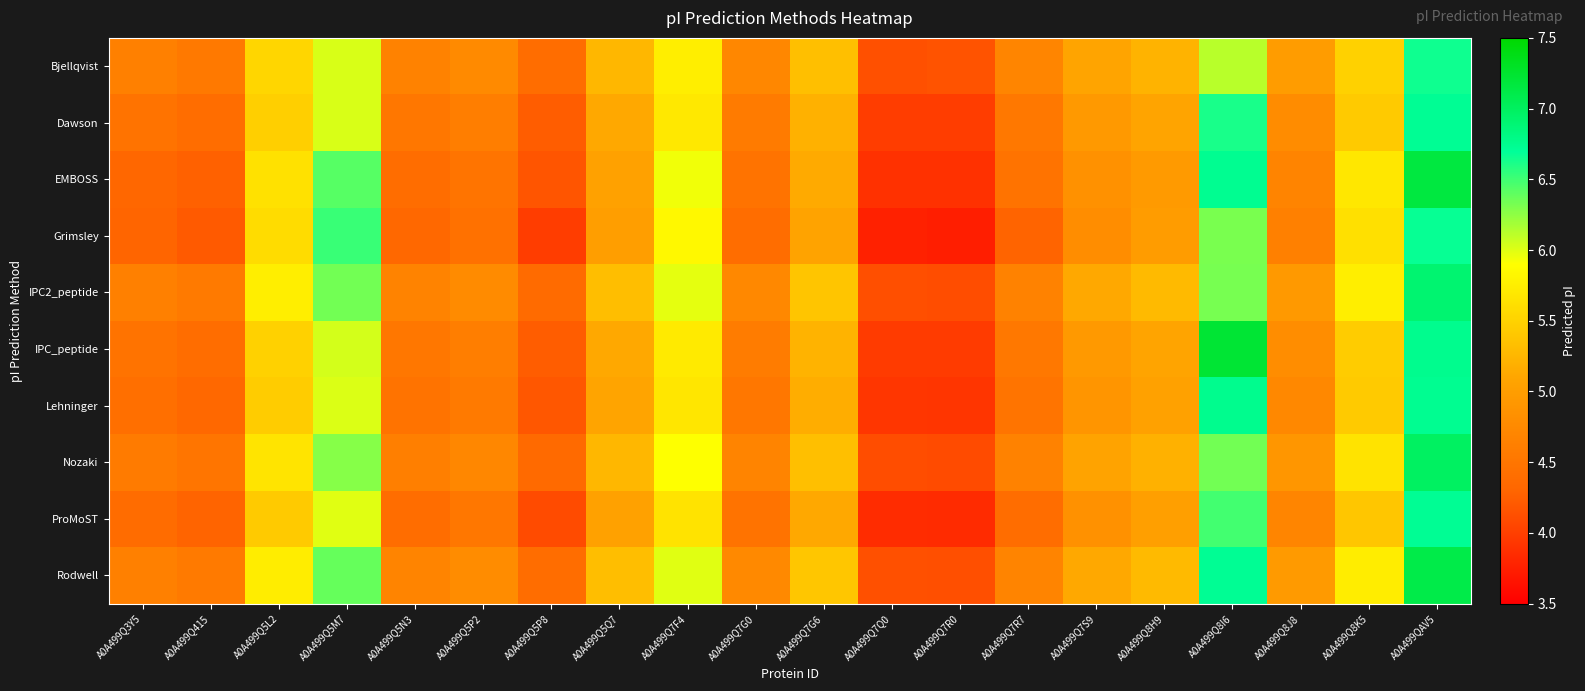

What is the difference between the highest and lowest values at A0A499QAV5?

0.5